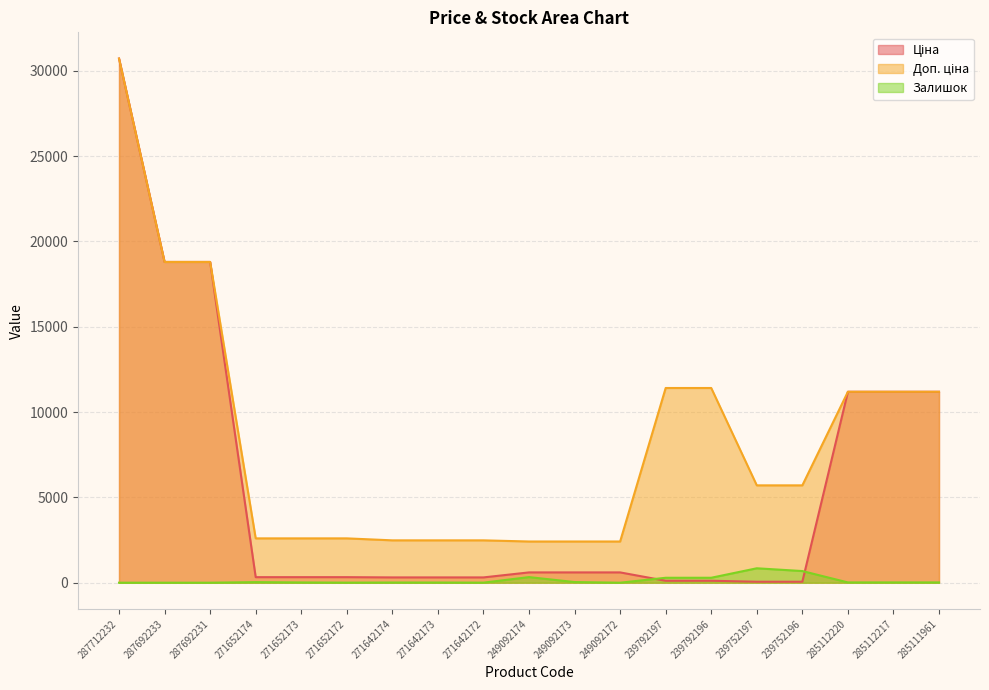

At which label does Ціна reach its minimum?

239752197